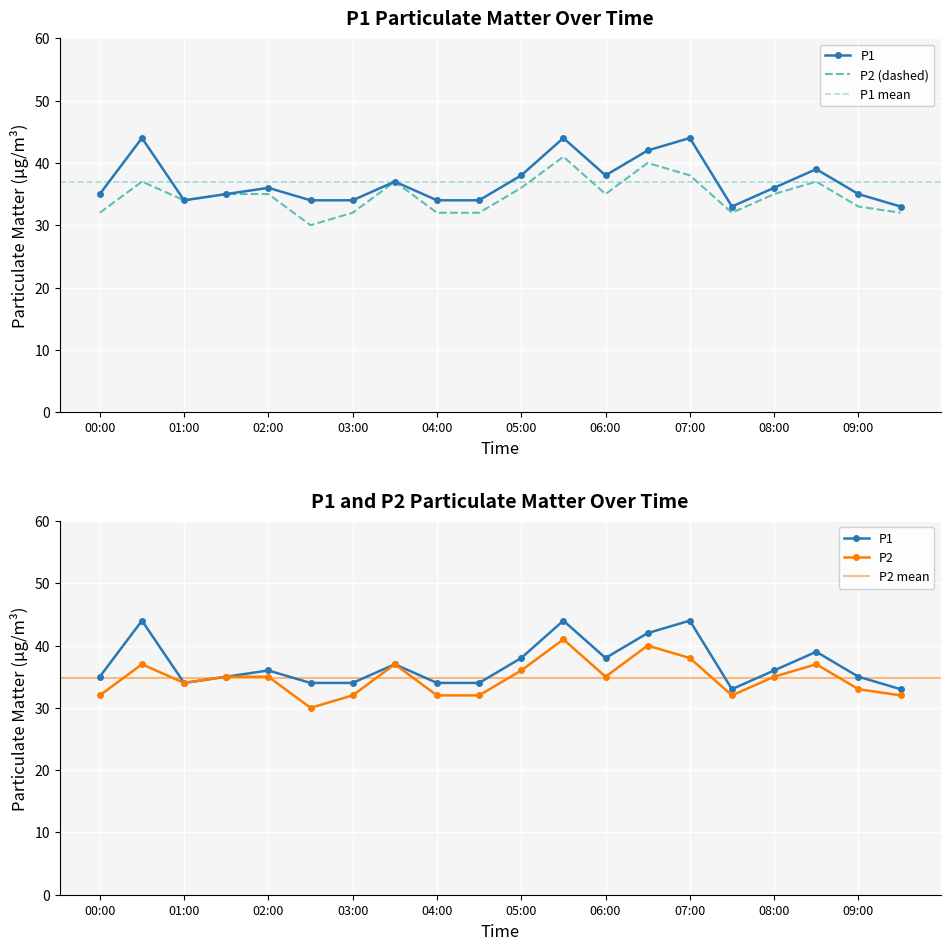

Reading left to right, what are all the values shown in this chart?

P1: 35	44	34	35	36	34	34	37	34	34	38	44	38	42	44	33	36	39	35	33
P2: 32	37	34	35	35	30	32	37	32	32	36	41	35	40	38	32	35	37	33	32